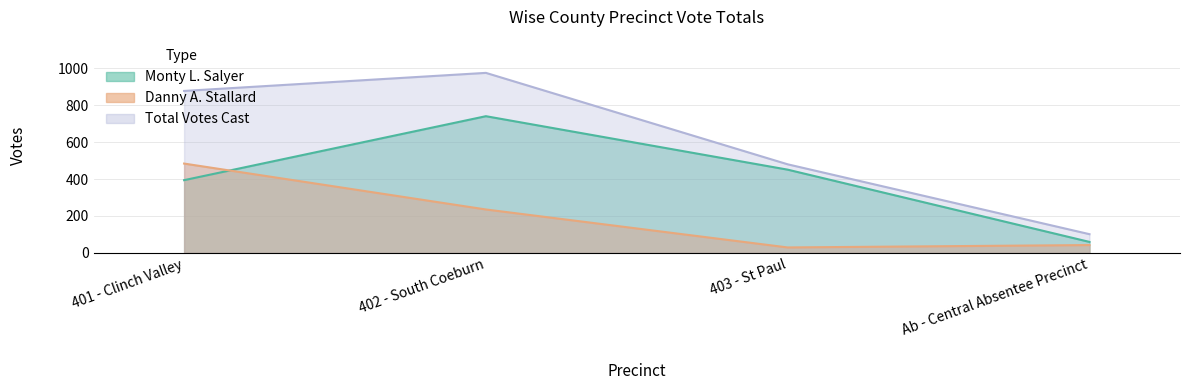

True or false: Monty L. Salyer has more than 0 points higher than both neighbors.

True